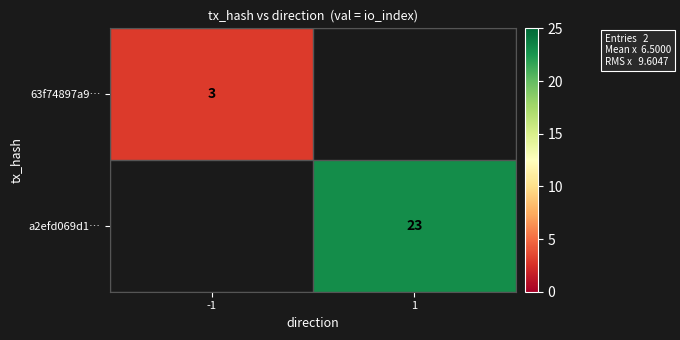

The value of a2efd069d1… at 1 is 8. True or false?

False